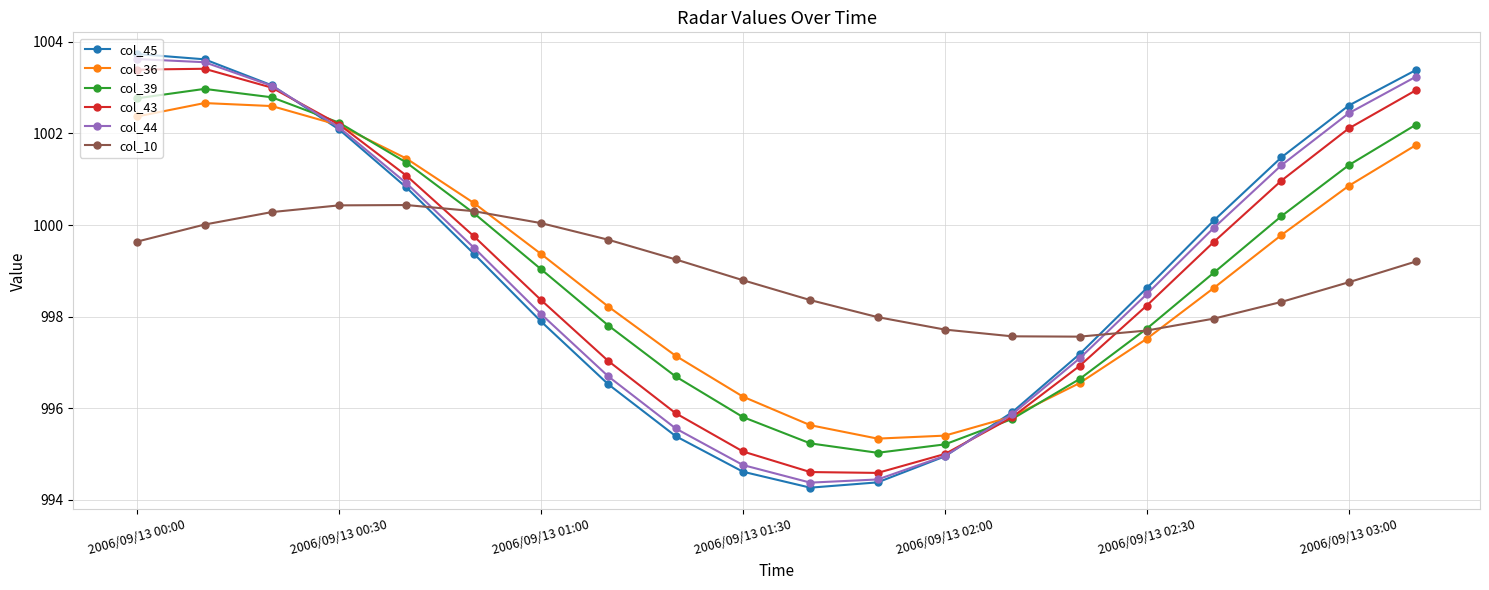

Which series has the widest spread of values?

col_45